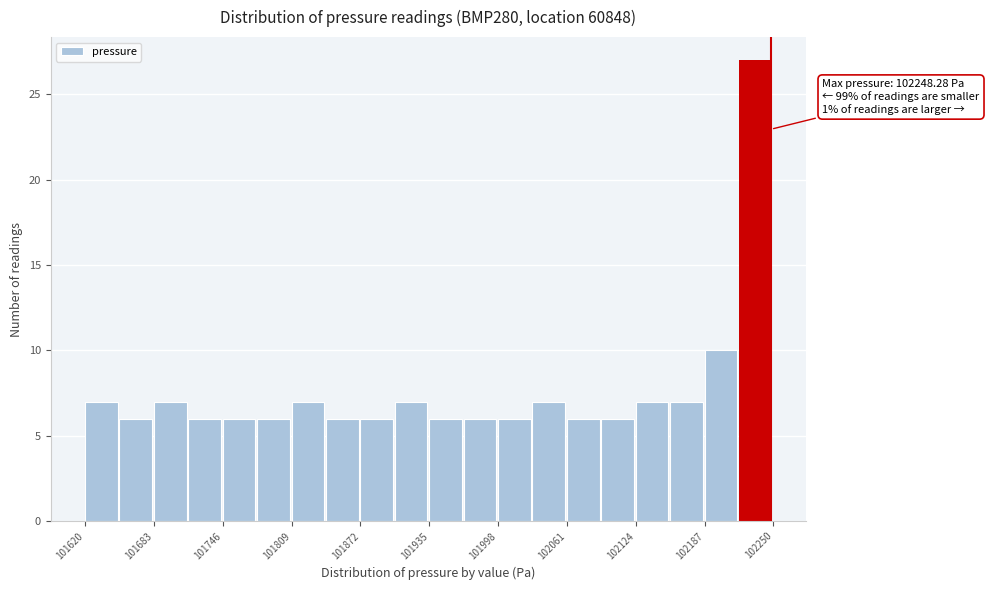

Read against the x-axis, roughly where is the centre of the tallest bar?

102230